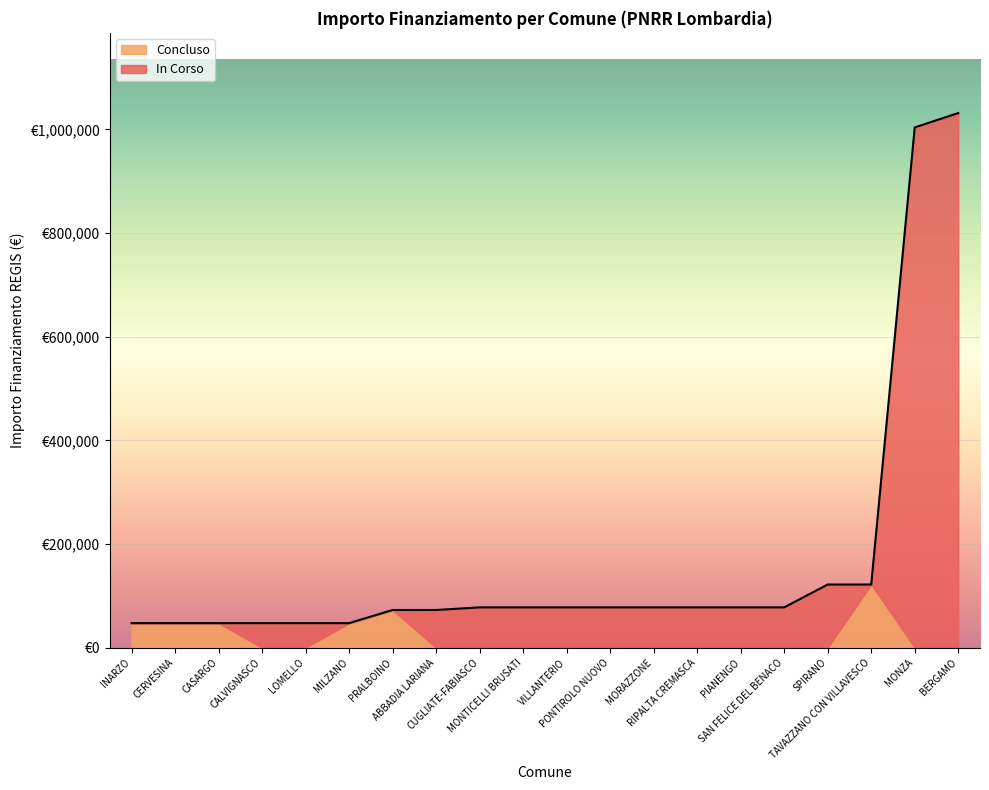

At which label does IMPORTO FINANZIAMENTO REGIS first exceed 77897?

SPIRANO